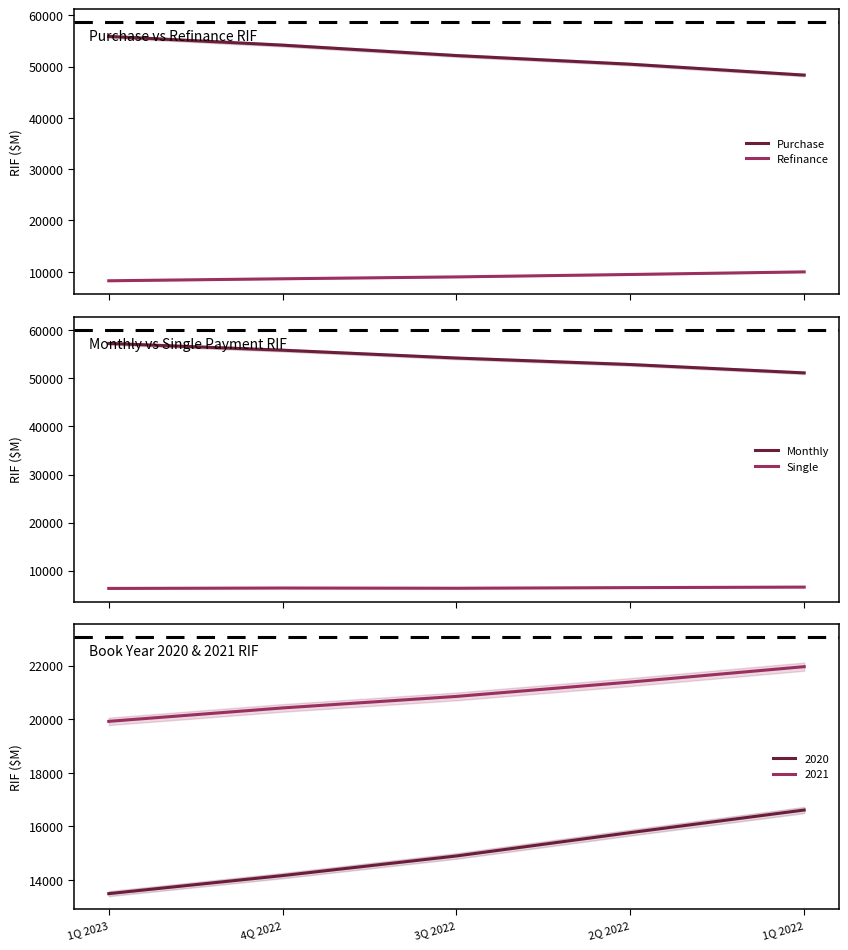

At 3Q 2022, list the series in order from largest to smallest.

Monthly, Purchase, Refinance, Single